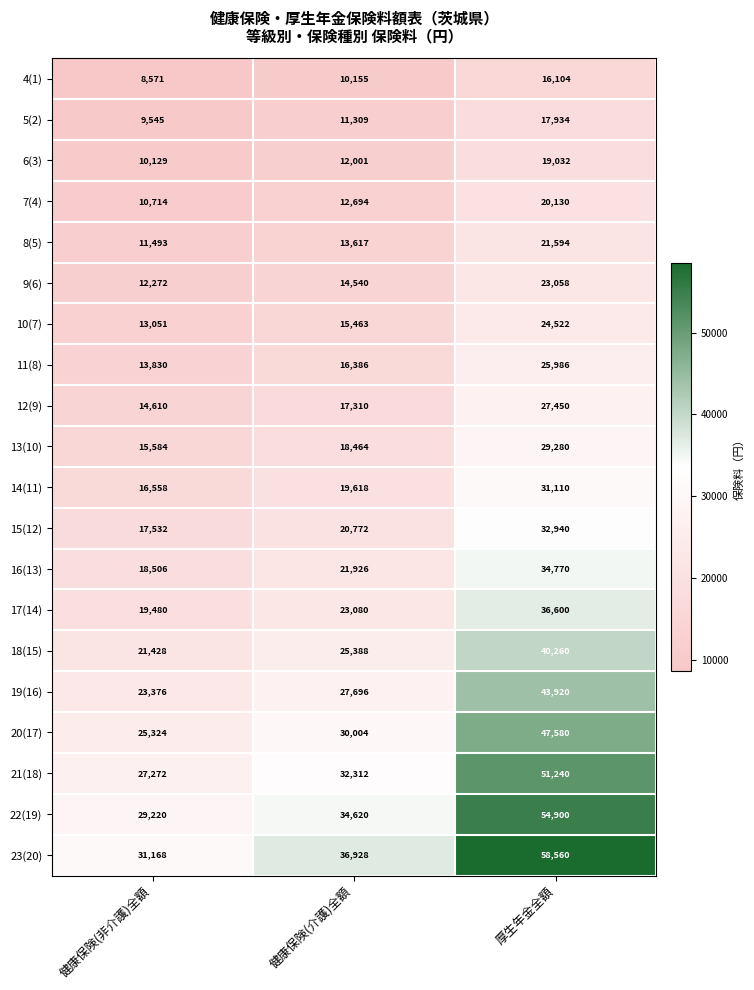

How many 6(3) values are between 10129 and 19032?

3